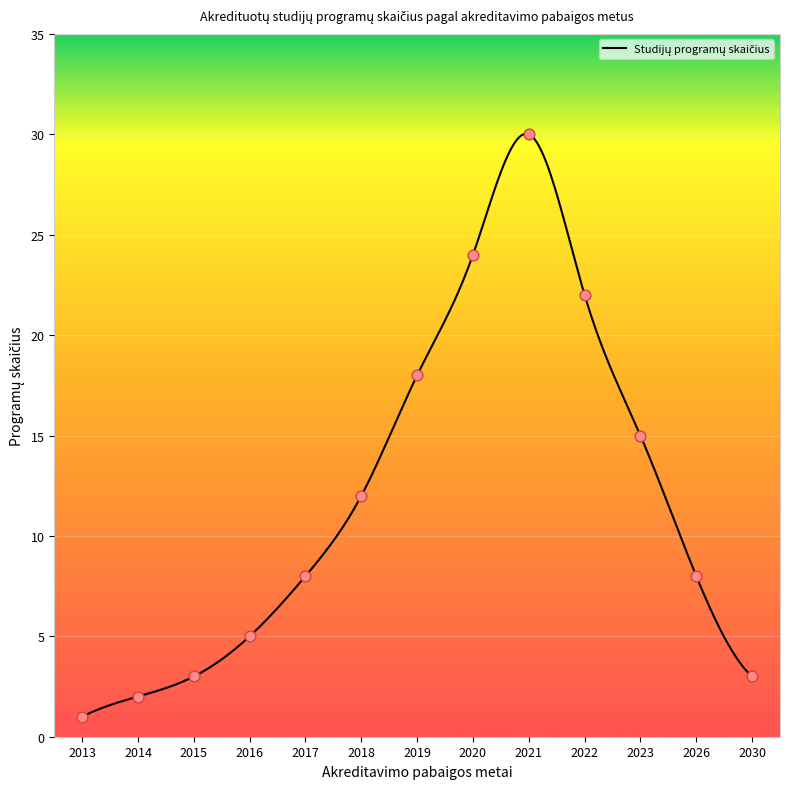

What is the ratio of the value at 2018 to the value at 2015?

4.0